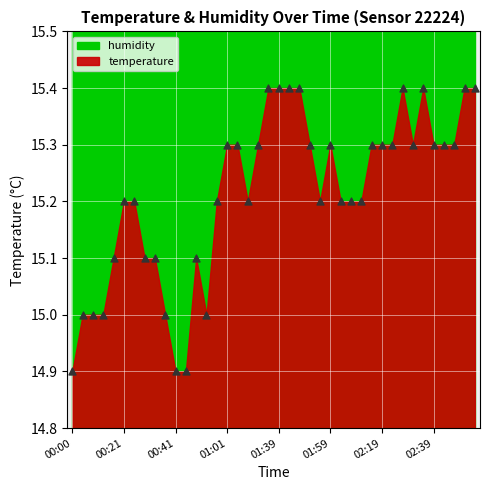

What is the range of Y values (max minus min)?

0.5